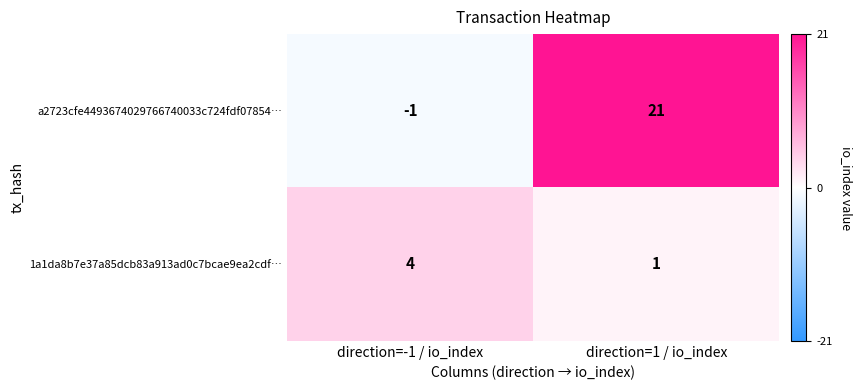

List the labels in order of a2723cfe4493674029766740033c724fdf07854… value, largest first.

direction=1 / io_index, direction=-1 / io_index